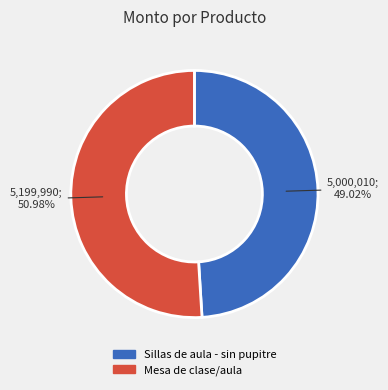

True or false: Mesa de clase/aula accounts for 65% of the total.

False